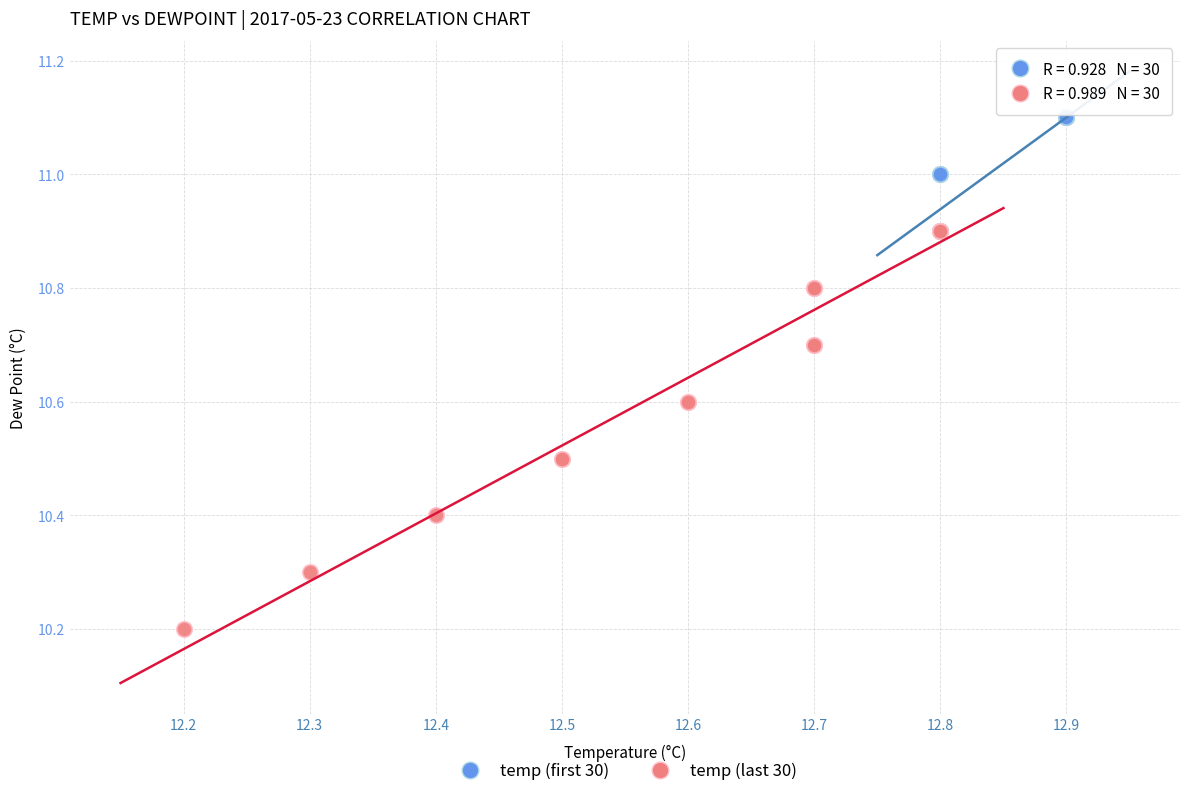

Which series has the largest Y range (max minus min)?

temp (last 30)